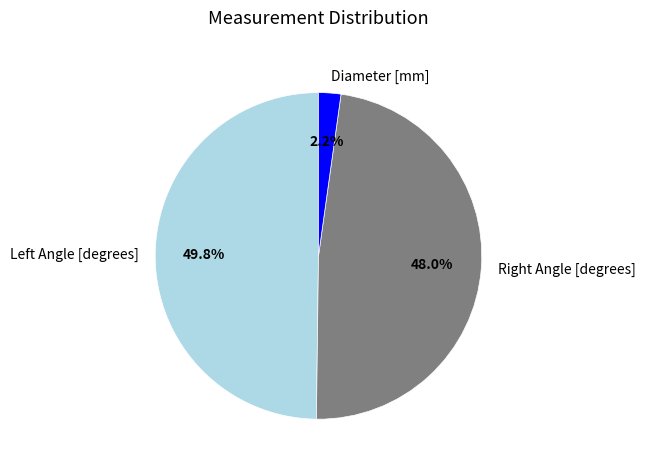

How much of the chart is everything except Diameter [mm]?

97.8%